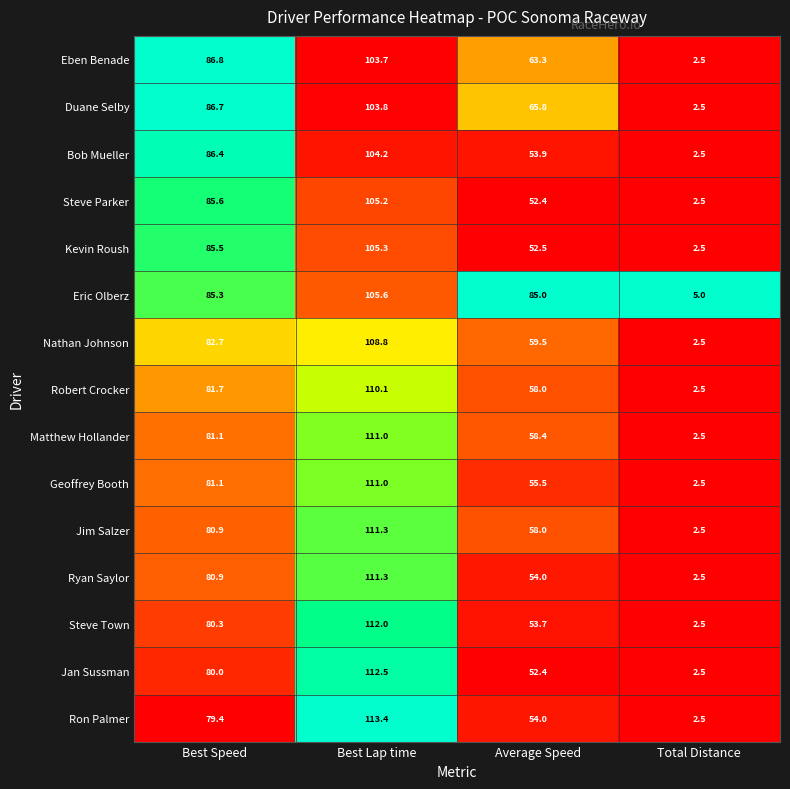

At which category does the chart reach its minimum across all series?

Total Distance